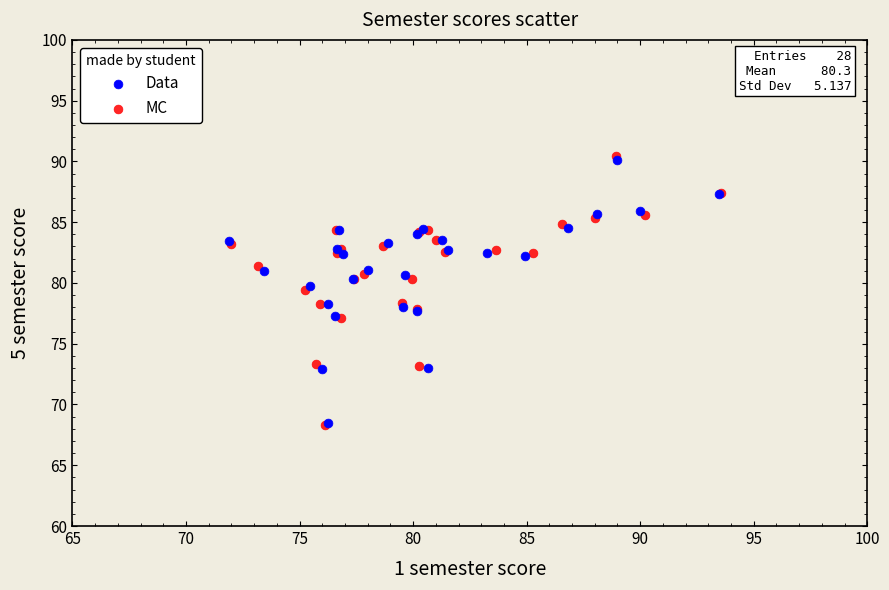

Which series has the widest spread of Y values?

MC